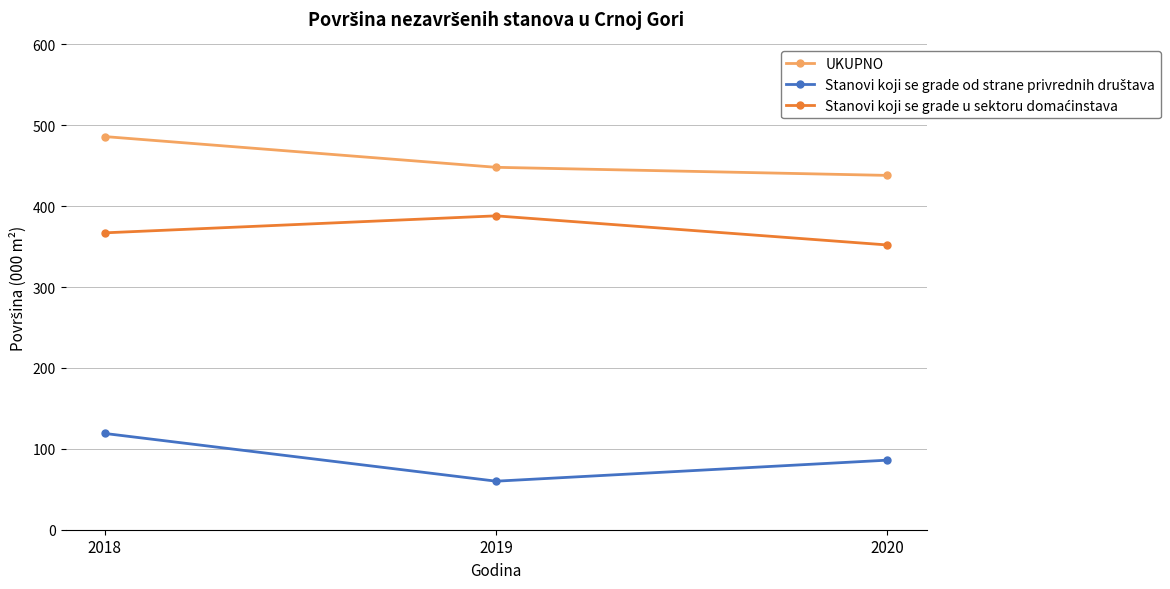

What is the value of the UKUPNO point at the 2nd from the left?

448